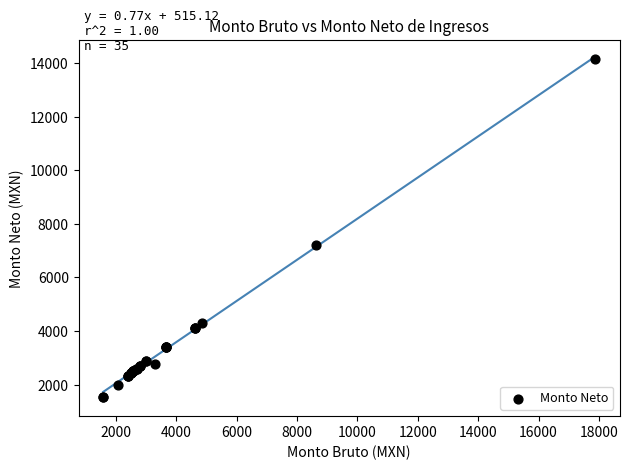

What Y value in the scatter plot is closest to 7836?

7214